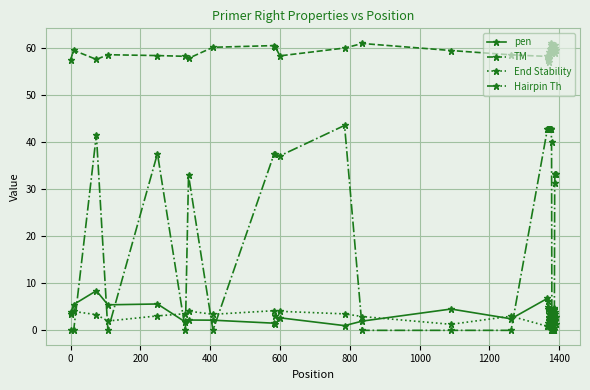

How many lines are shown in the chart?

4